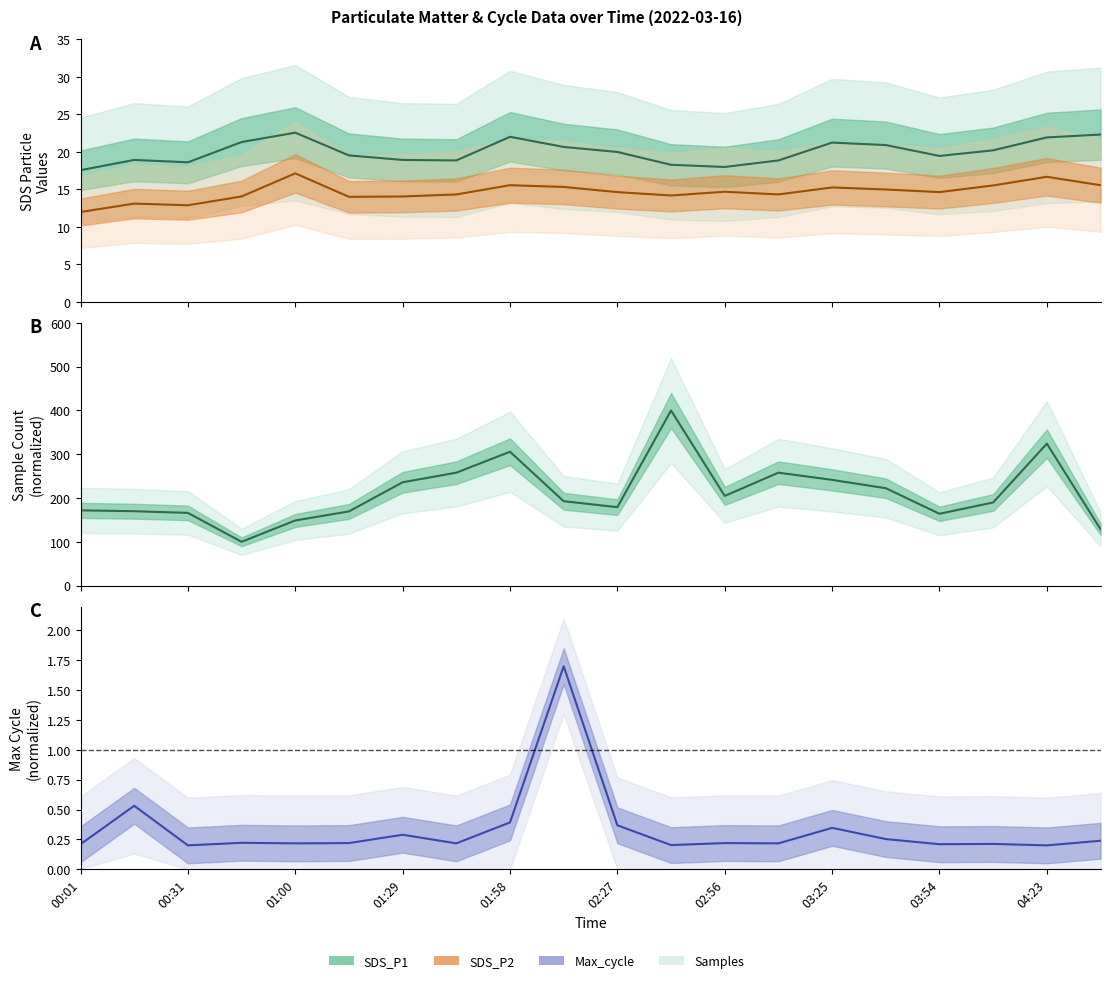

True or false: Samples and SDS_P1 intersect in this chart.

False